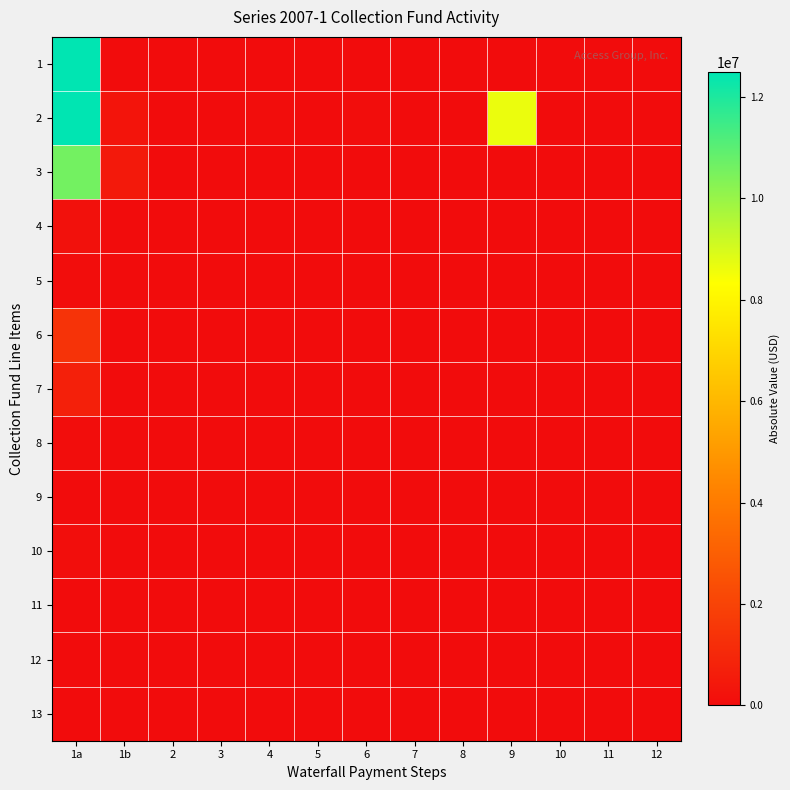

What is the maximum value shown in the chart?

12482256.4